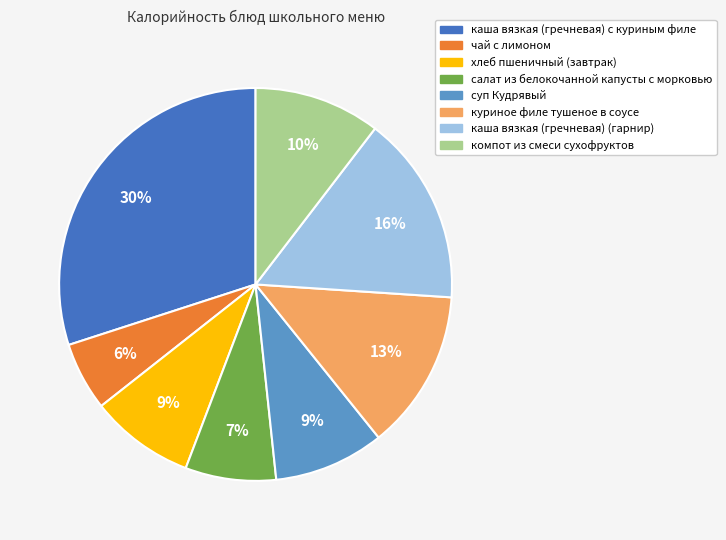

Which category has the smallest portion of the pie?

чай с лимоном